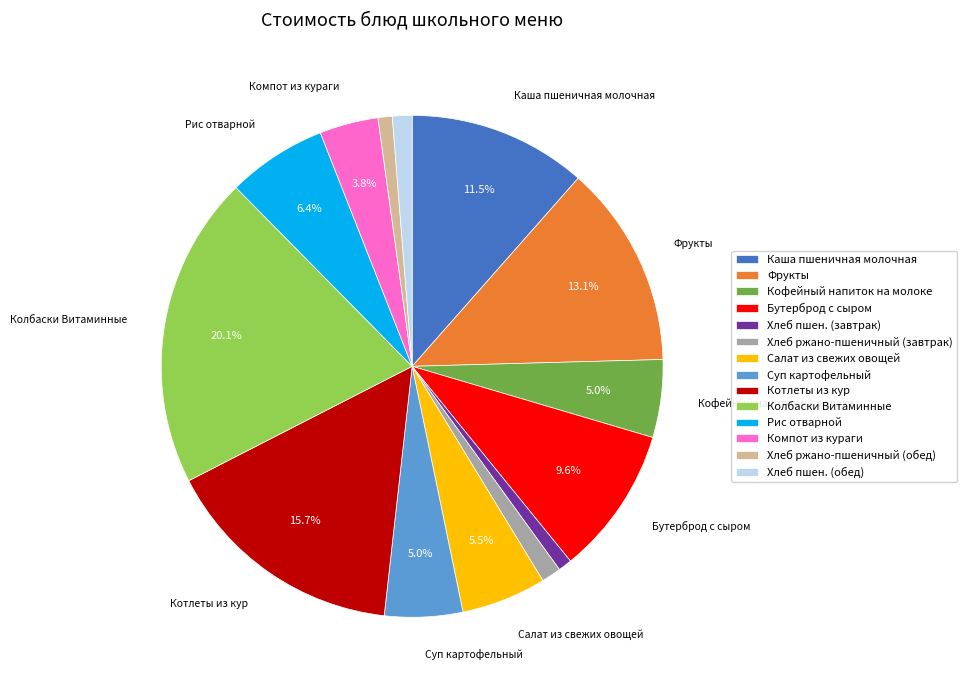

Approximately how many times larger is the value at Суп картофельный compared to Хлеб ржано-пшеничный (обед)?

5.5